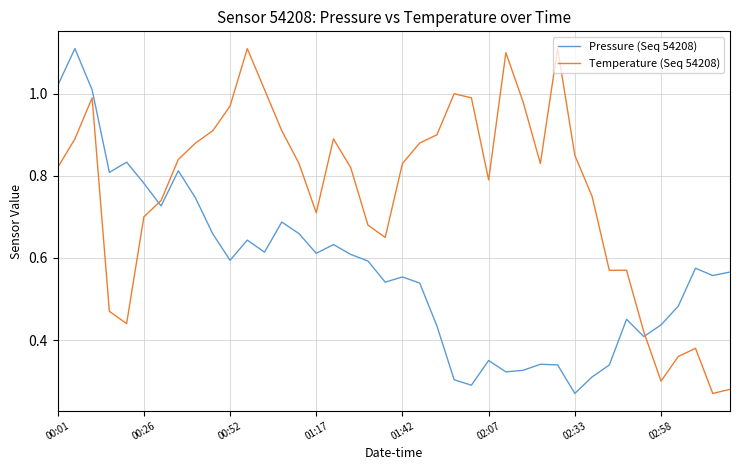

Which series has the largest total across all categories?

Temperature (Seq 54208)